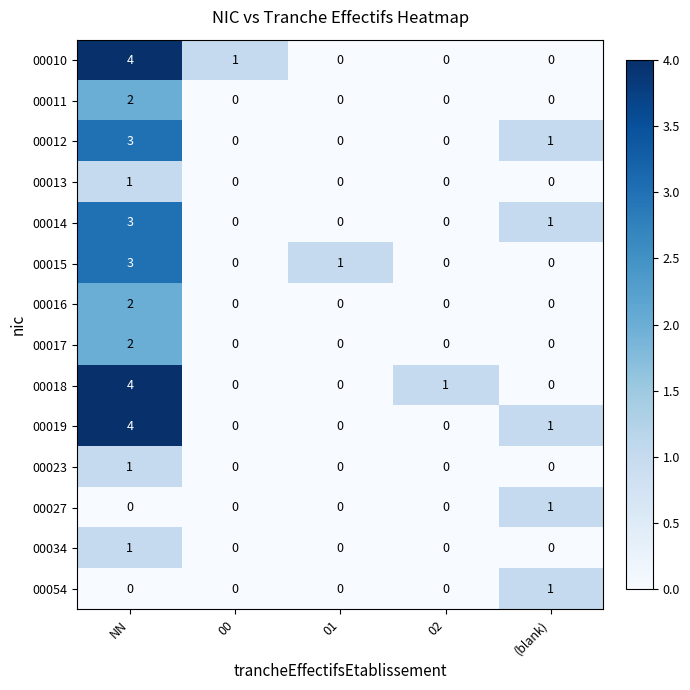

True or false: 00016 has a value of 3 at NN.

False